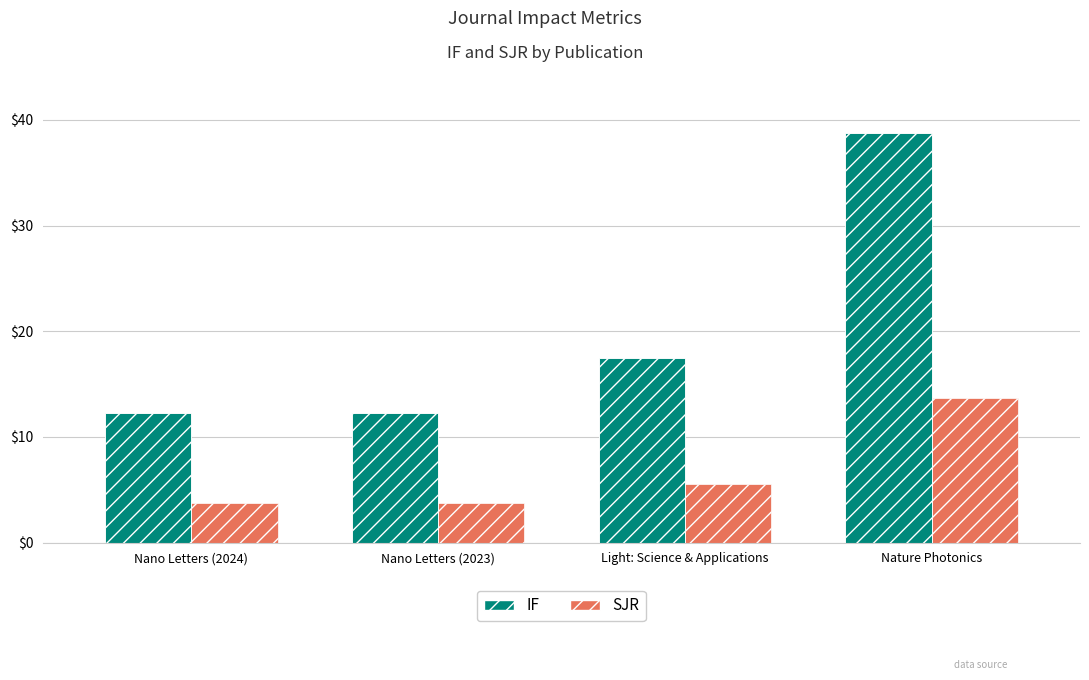

Rank the series at Light: Science & Applications from lowest to highest value.

SJR, IF